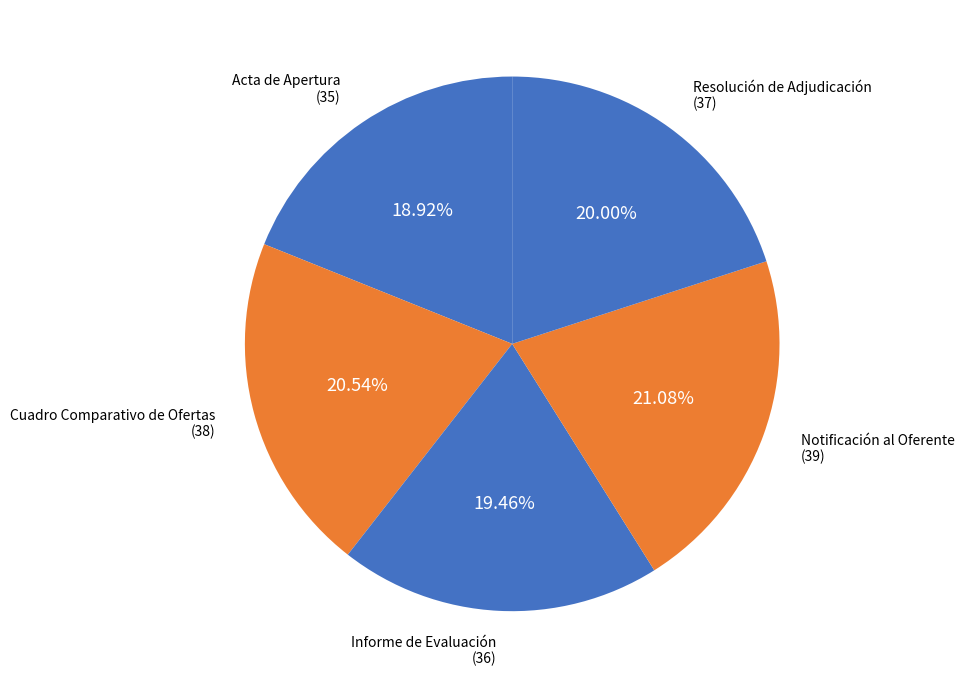

Count the number of slices in the pie.

5